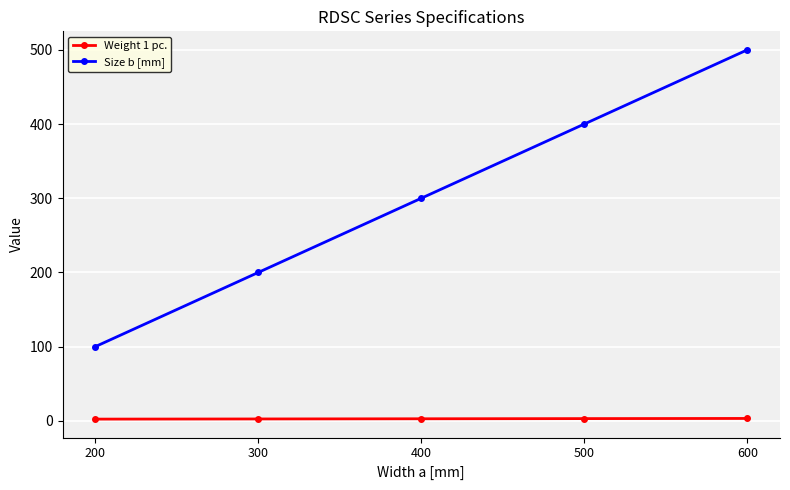

What is the difference between the Size b [mm] values at 200 and 300?

100.0